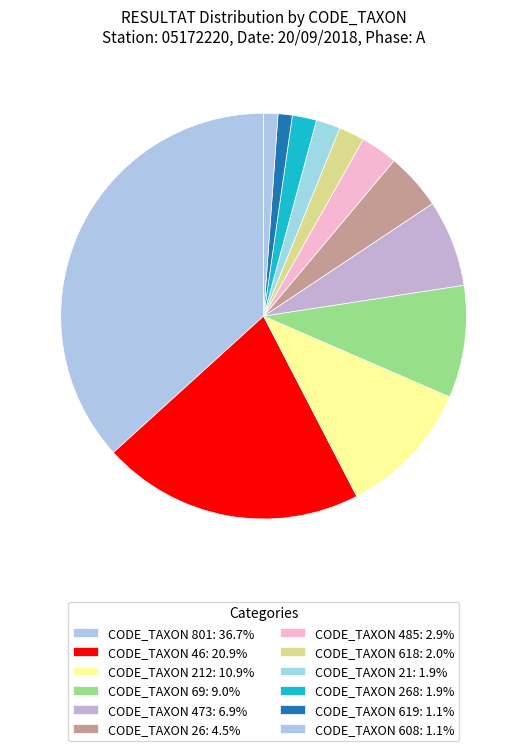

To the nearest percent, what is the average slice percentage?

8%